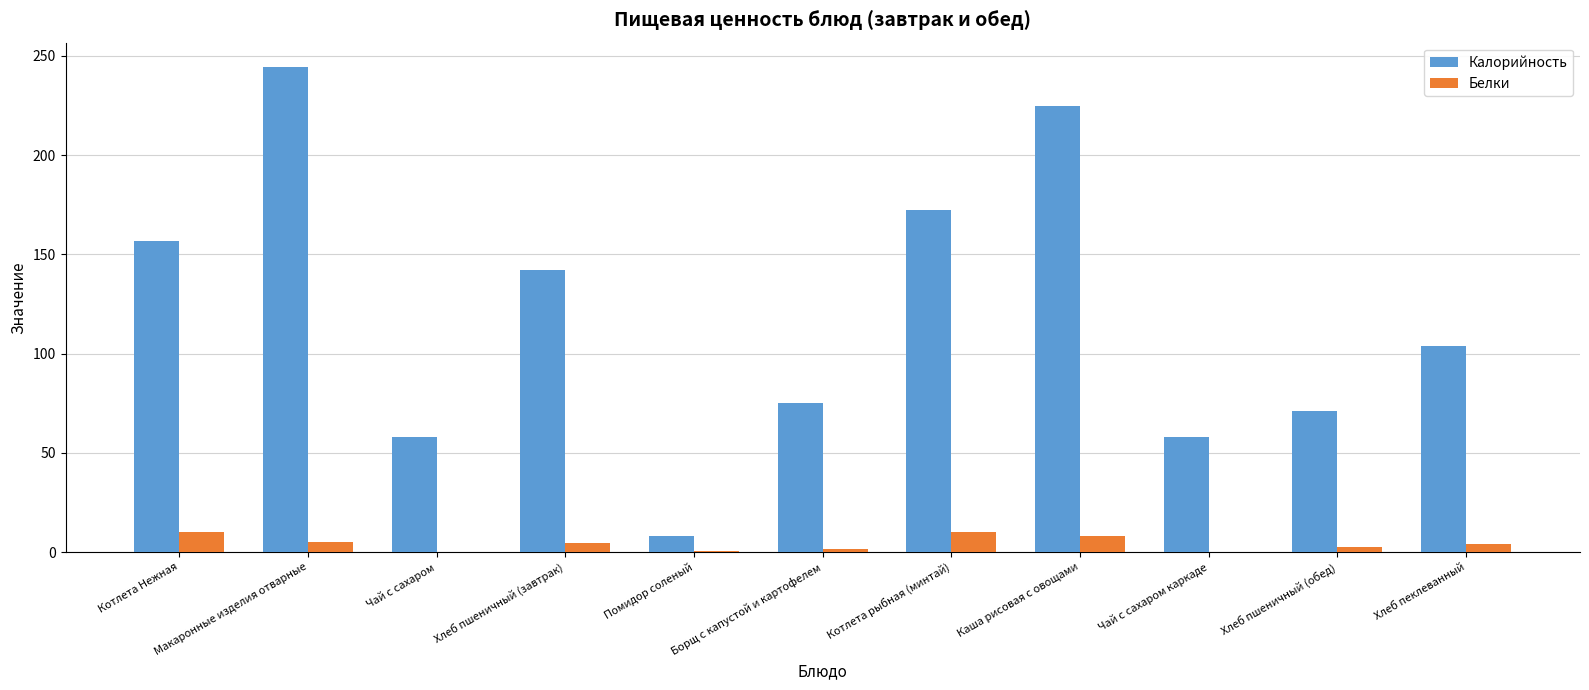

At which category is the sum across all series the highest?

Макаронные изделия отварные